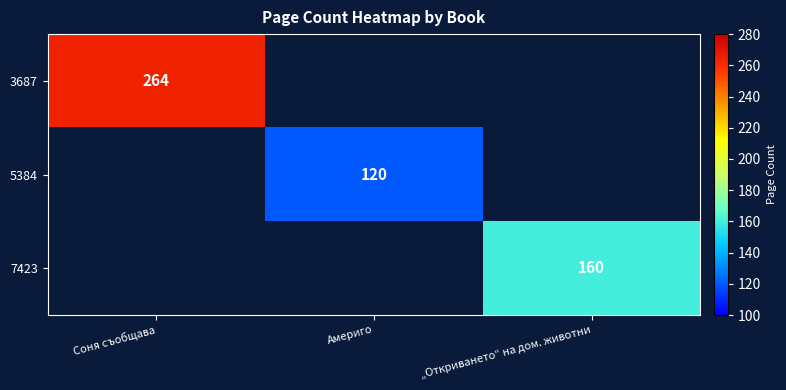

Is it true that 5384 equals 70 at Америго?

False